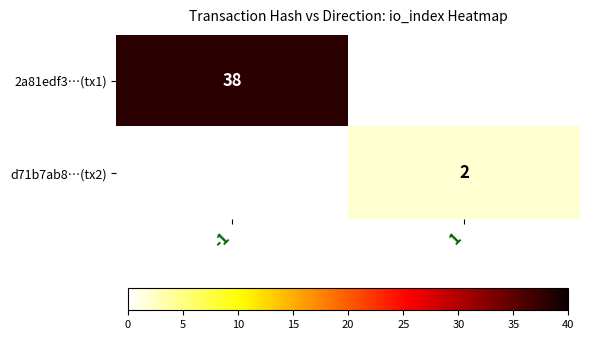

The 2a81edf3…(tx1) series shows 54 at -1. True or false?

False